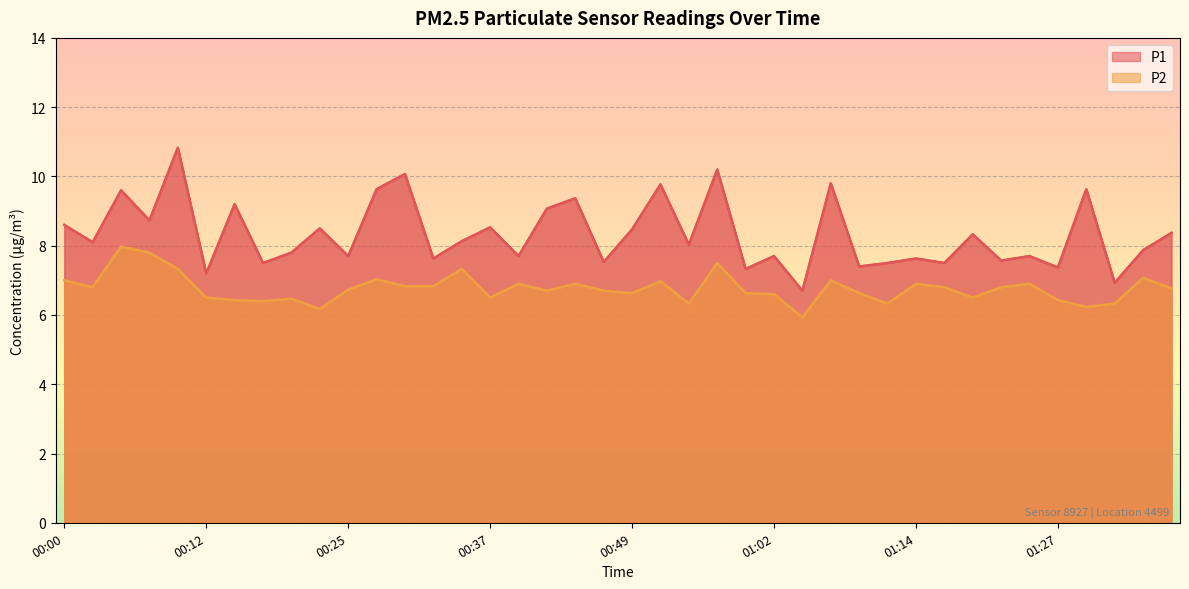

Is the value of P2 at 01:19 greater than the value of P1 at 00:20?

No